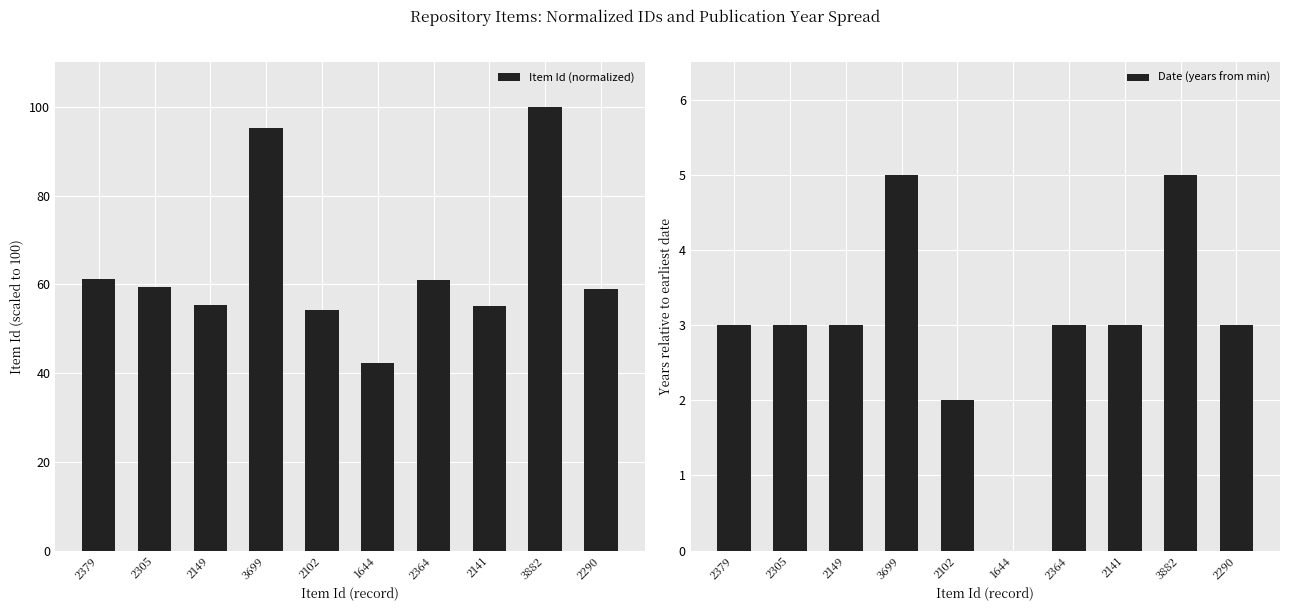

Reading left to right, what are all the values shown in this chart?

Item Id (normalized): 61.3	59.4	55.4	95.3	54.1	42.3	60.9	55.2	100.0	59.0
Date (years from min): 3.0	3.0	3.0	5.0	2.0	0.0	3.0	3.0	5.0	3.0